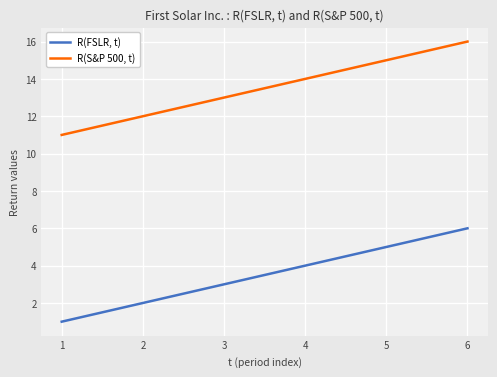

Count the R(FSLR, t) values in the range 2 to 5.

4